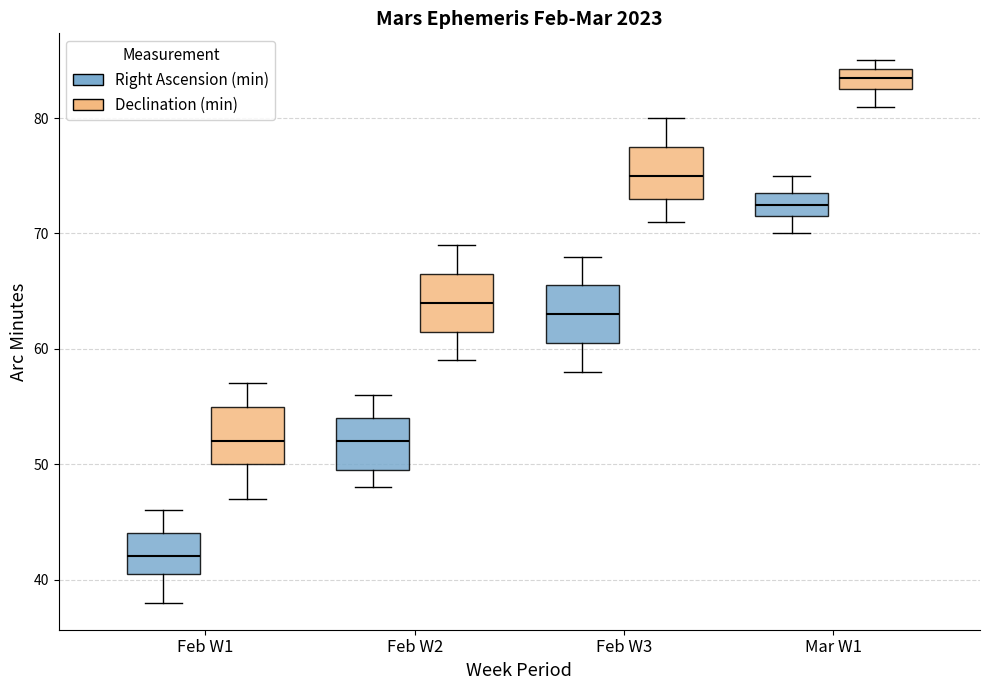

Where is the lower edge of the box for Feb W3 (Declination (min)) on the y-axis? The values are not printed on the chart, so give them approximately, as read against the axis.

73